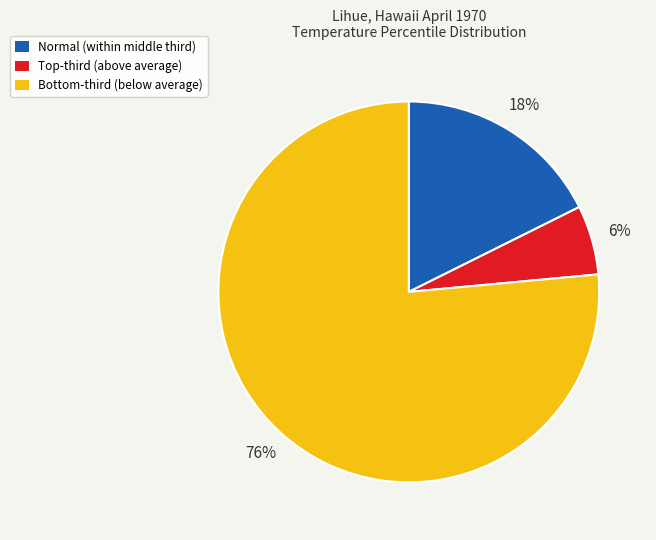

Is there any slice that represents more than half of the pie?

Yes